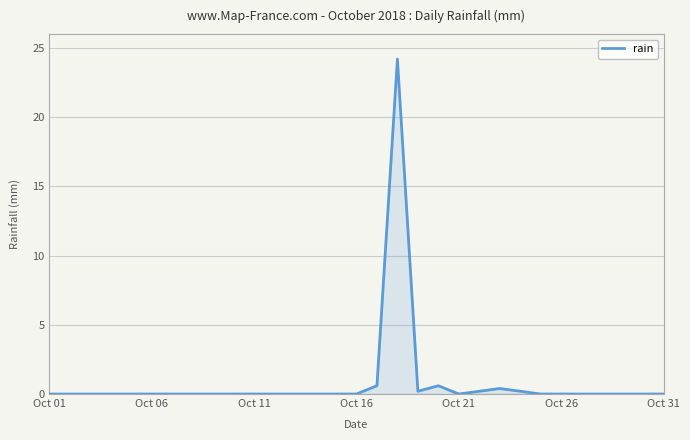

What is the difference between the maximum and minimum values?

24.2